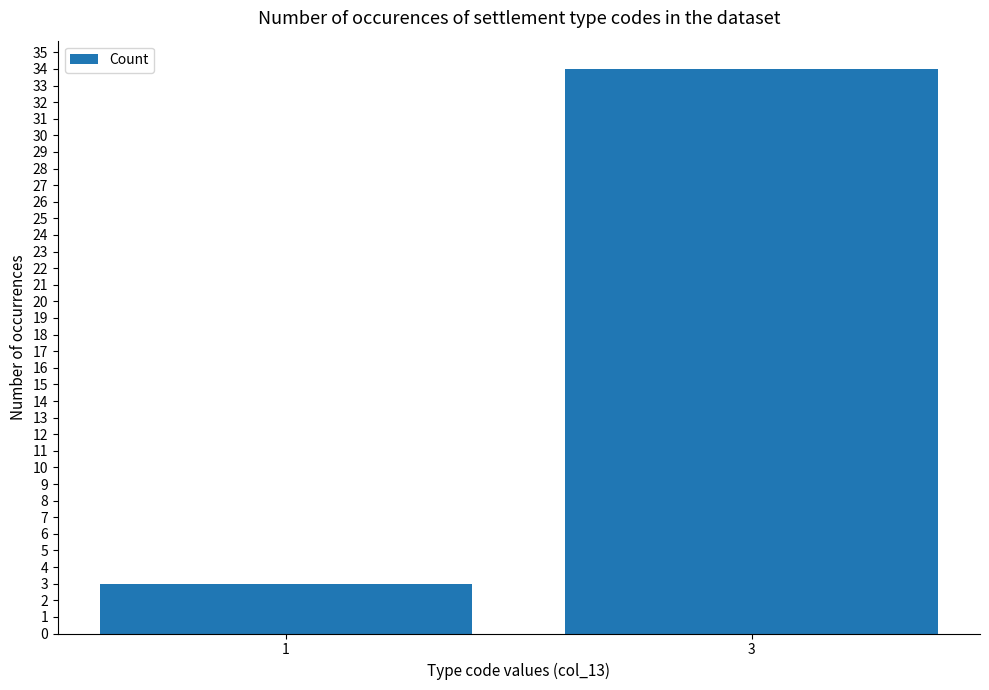

What is the value of the 1st bar from the left?

3